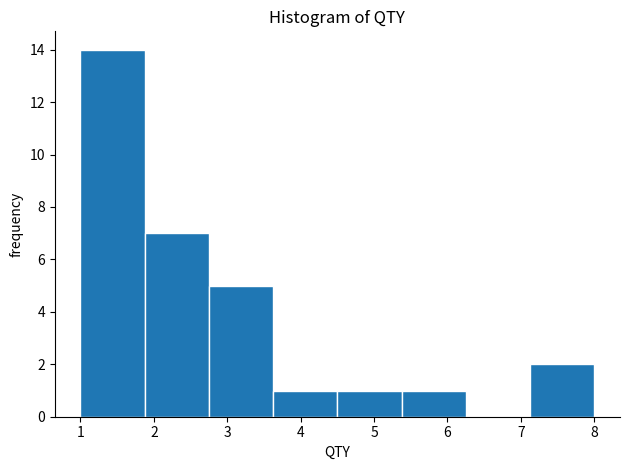

Reading left to right, list every bar in this chart as the range it spans on the x-axis followed by its height. Neither the bar edges nor the heights are printed on the chart, so give them approximately, as read against the axes.

1.0 to 1.9: 14
1.9 to 2.8: 7
2.8 to 3.6: 5
3.6 to 4.5: 1
4.5 to 5.4: 1
5.4 to 6.3: 1
6.3 to 7.1: 0
7.1 to 8.0: 2